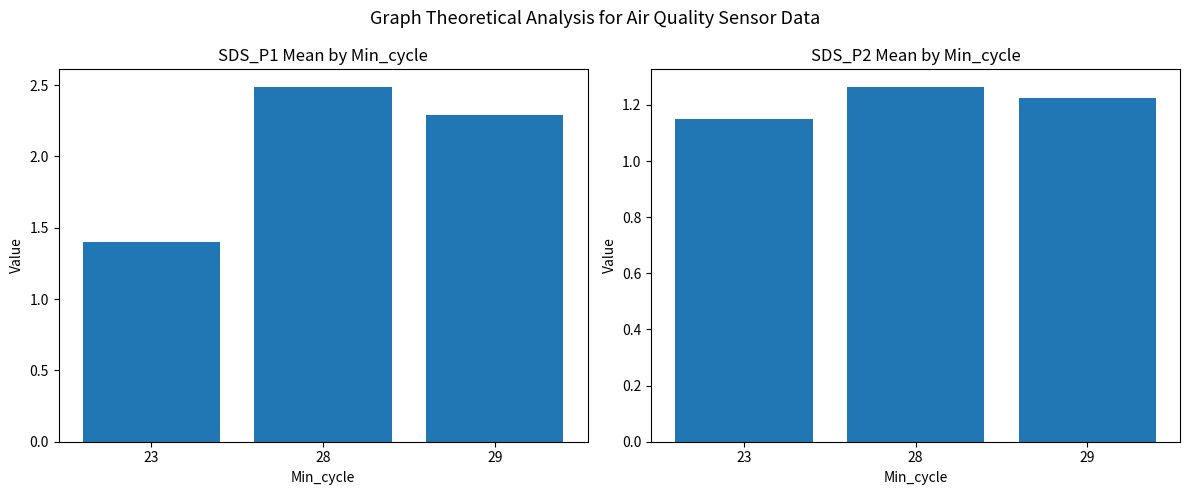

What is the sum of all SDS_P1 values?

6.2